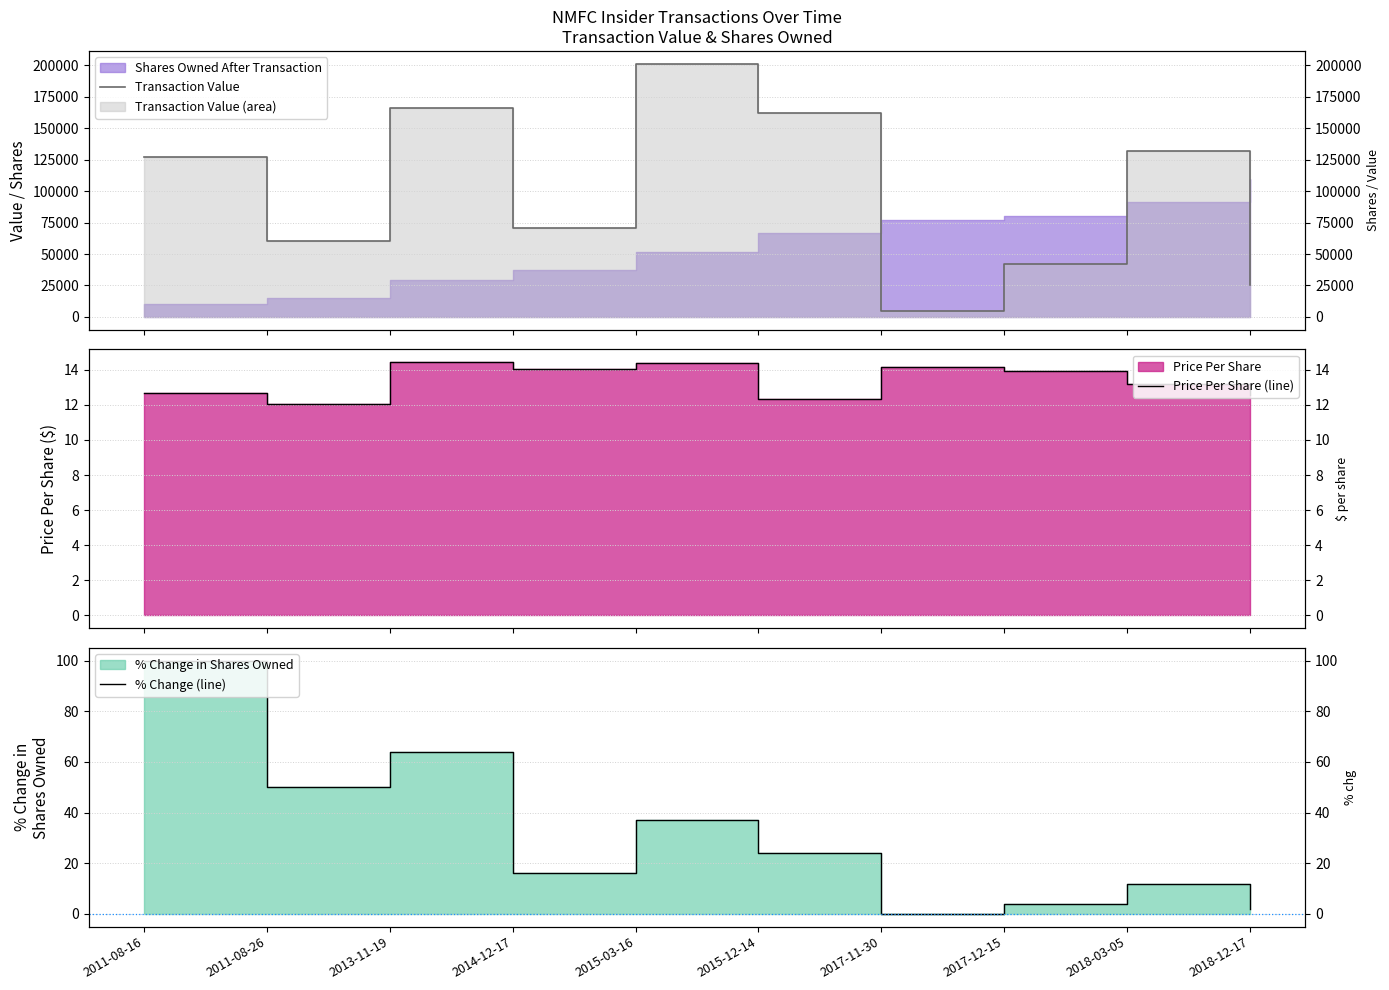

What is the average value of the Price Per Share (line) series?

13.4